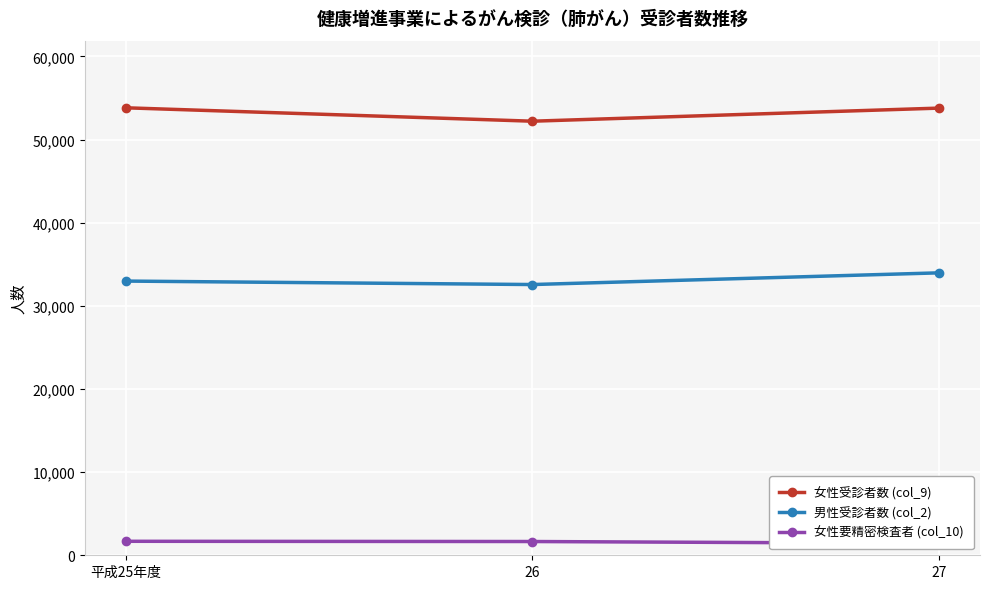

How many categories are shown in the chart?

3